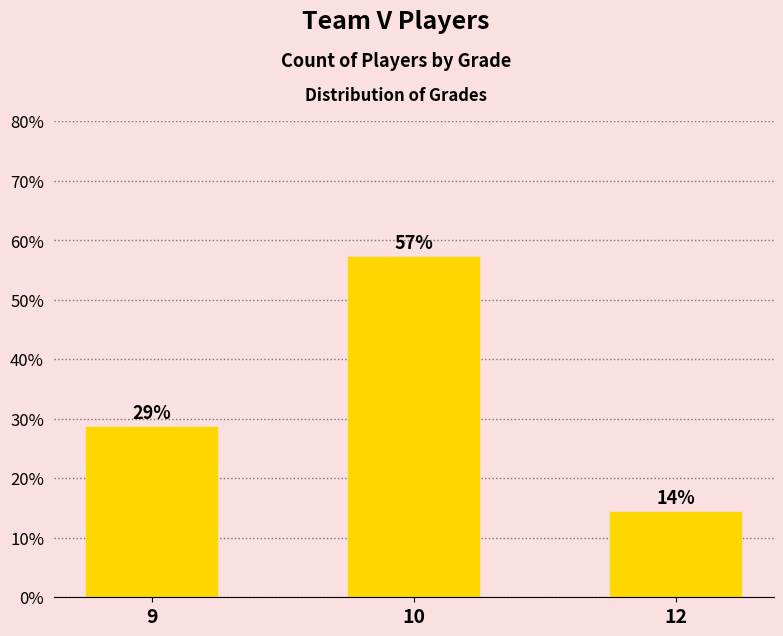

At which label does the data first exceed 28?

9